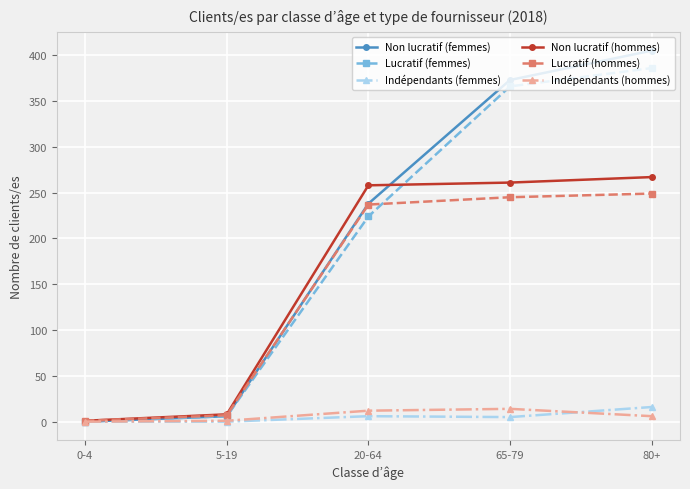

Which series has the widest spread of values?

Non lucratif (femmes)